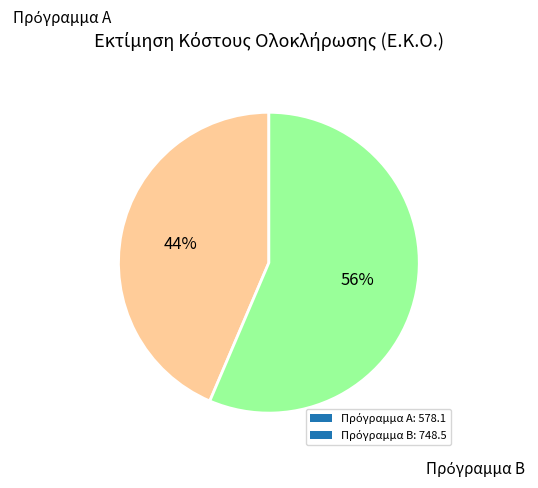

Is there any slice that represents more than half of the pie?

Yes